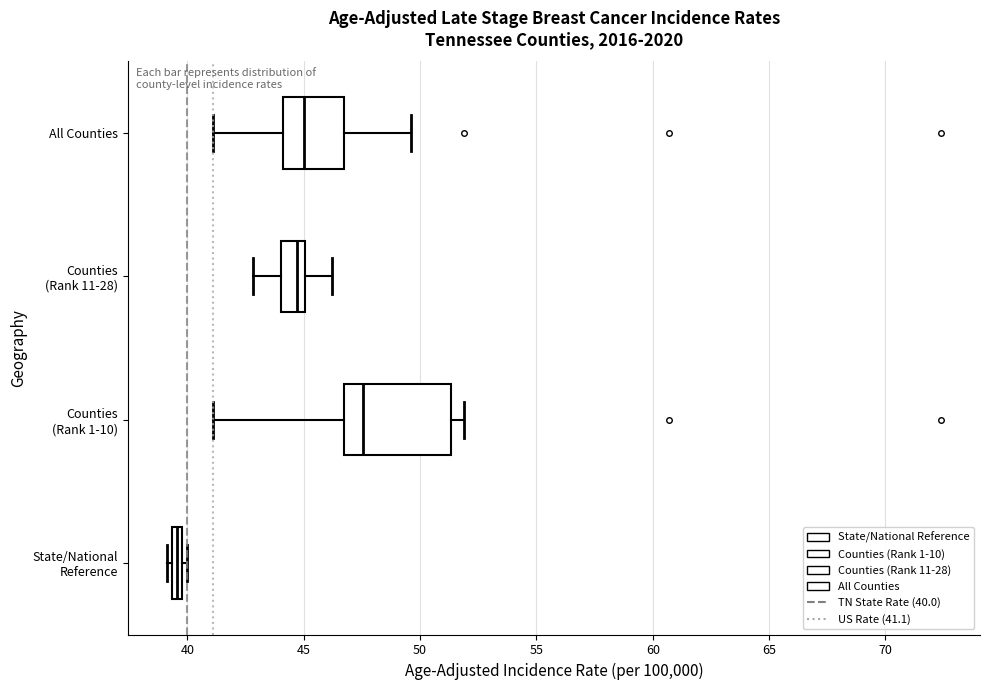

Which box has the furthest to the right median line?

Counties (Rank 1-10)